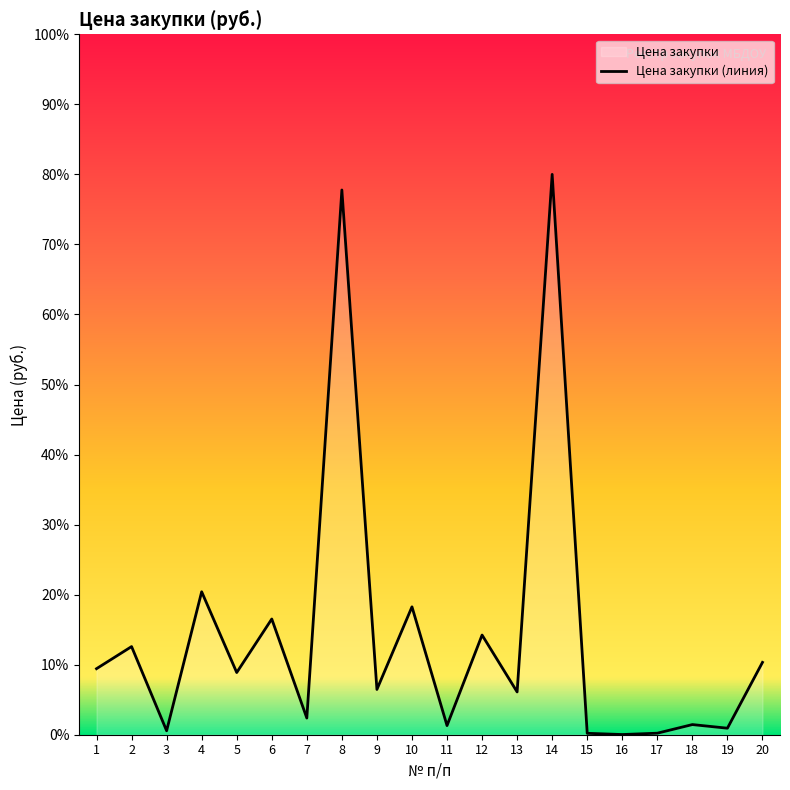

How many lines are shown in the chart?

1